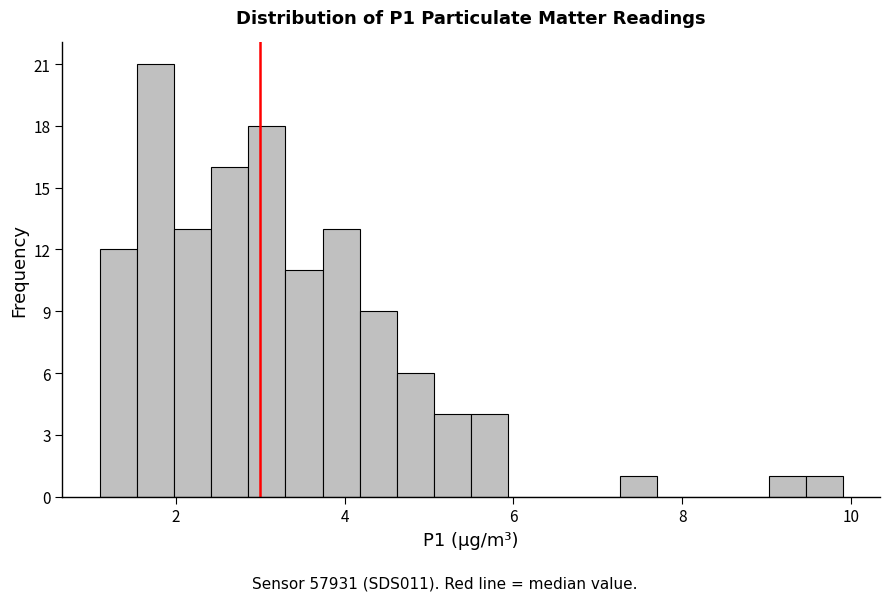

Around what value on the x-axis is the tallest bar? Give the approximate position of its centre, as read against the axis.

1.8